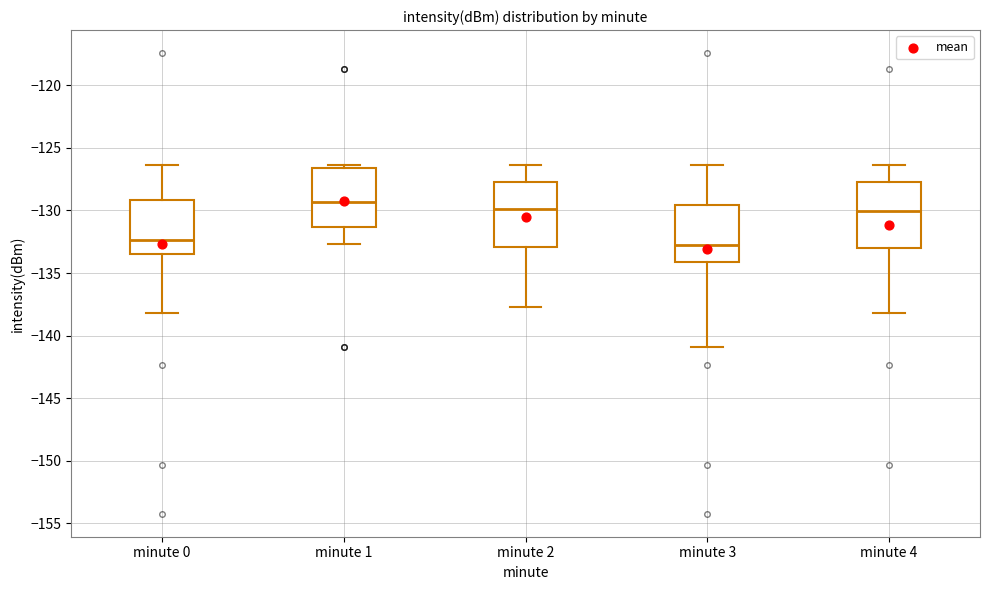

Reading left to right, transcribe this box plot: for each box, give where its median line is, the range the box spans, and where its two whiskers end, as read against the y-axis. The values are not printed on the chart, so give them approximately, as read against the axis.

minute 0: median -132.5, box -133.5 to -129.0, whiskers -138.0 to -126.5
minute 1: median -129.5, box -131.5 to -126.5, whiskers -132.5 to -126.5 (just above the box's upper edge)
minute 2: median -130.0, box -133.0 to -127.5, whiskers -137.5 to -126.5
minute 3: median -133.0, box -134.0 to -129.5, whiskers -141.0 to -126.5
minute 4: median -130.0, box -133.0 to -128.0, whiskers -138.0 to -126.5